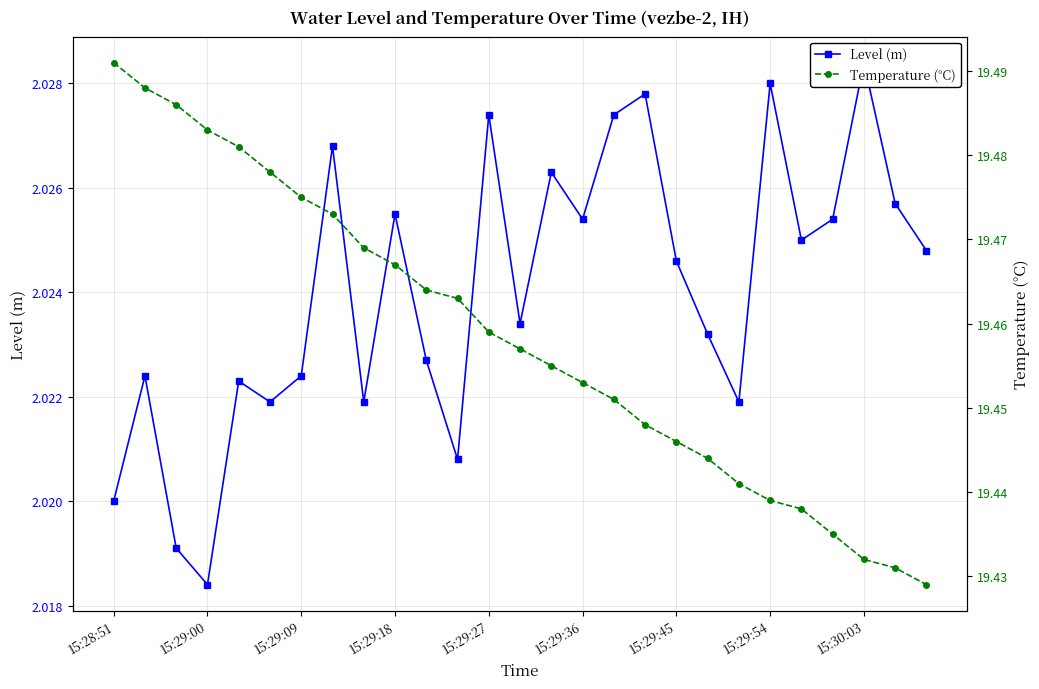

Rank the series by their maximum value, from lowest to highest.

Level (m), Temperature (°C)